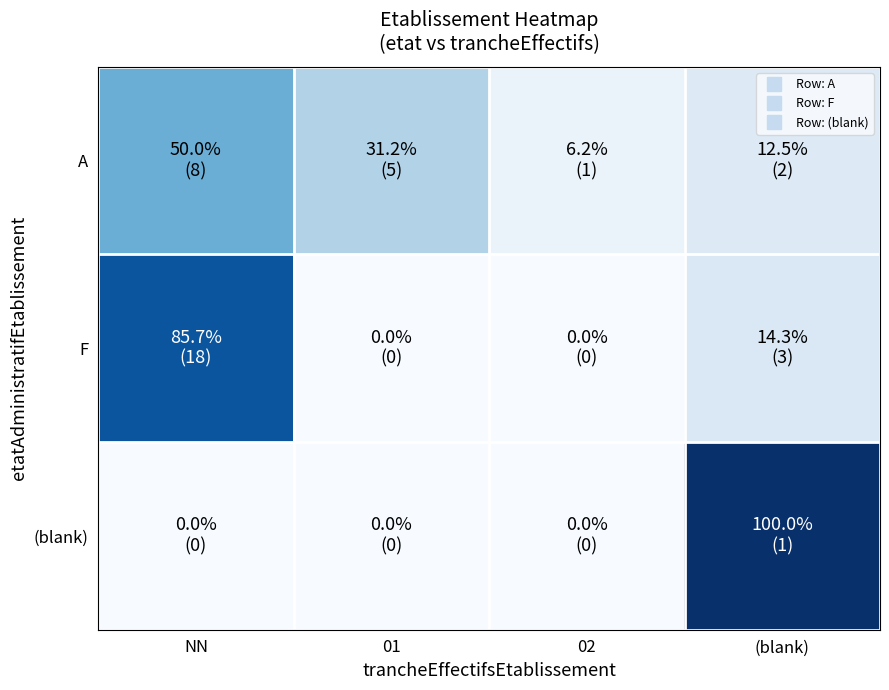

Reading right to left, list all the values displayed in this chart.

A: (blank)=12.5	02=6.2	01=31.2	NN=50.0
F: (blank)=14.3	02=0.0	01=0.0	NN=85.7
(blank): (blank)=100.0	02=0.0	01=0.0	NN=0.0